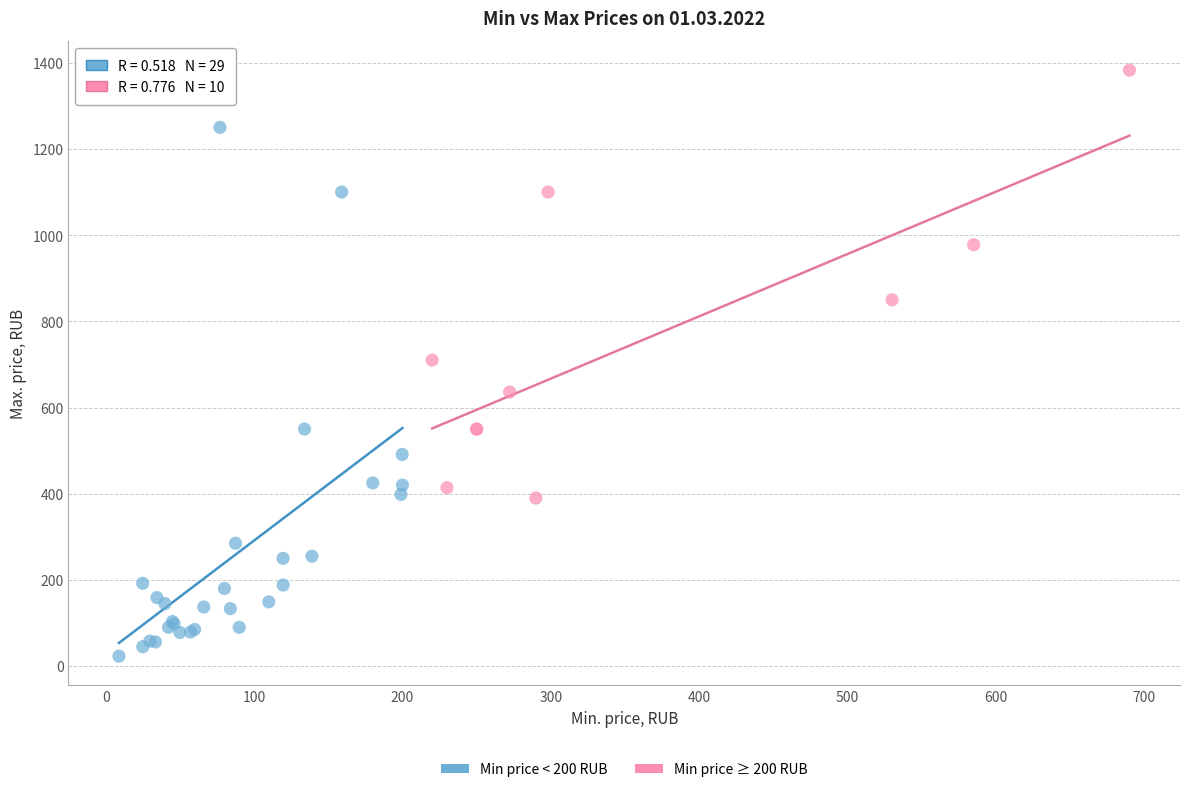

Which series contains the lowest Y value?

Min price < 200 RUB